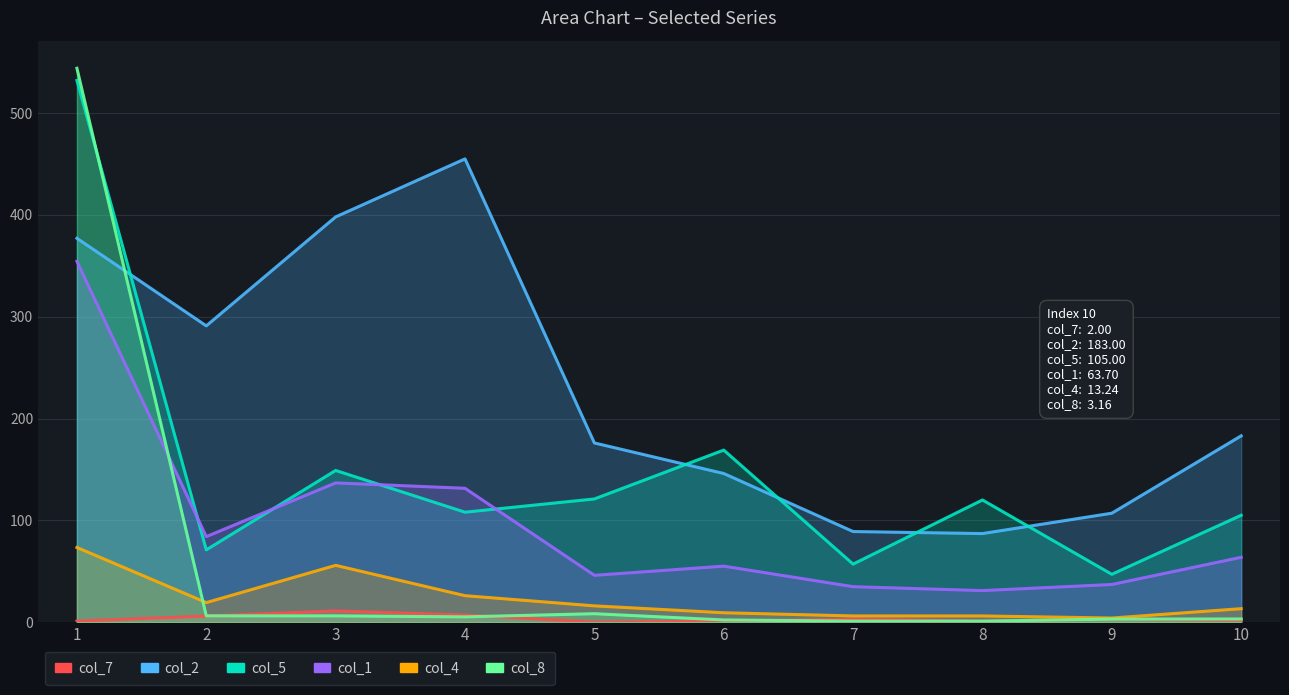

True or false: col_5 and col_4 cross at least once.

False